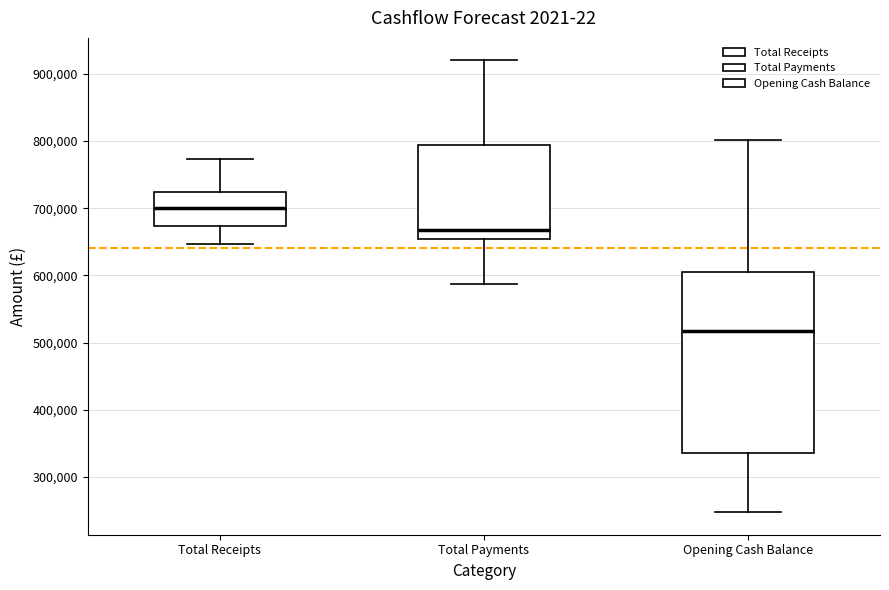

Reading left to right, read every box against the y-axis: the position of its median line, the range the box covers, and the ends of its whiskers. The values are not printed on the chart, so give them approximately, as read against the axis.

Total Receipts: median 700000, box 670000 to 720000, whiskers 650000 to 770000
Total Payments: median 670000, box 650000 to 790000, whiskers 590000 to 920000
Opening Cash Balance: median 520000, box 340000 to 600000, whiskers 250000 to 800000